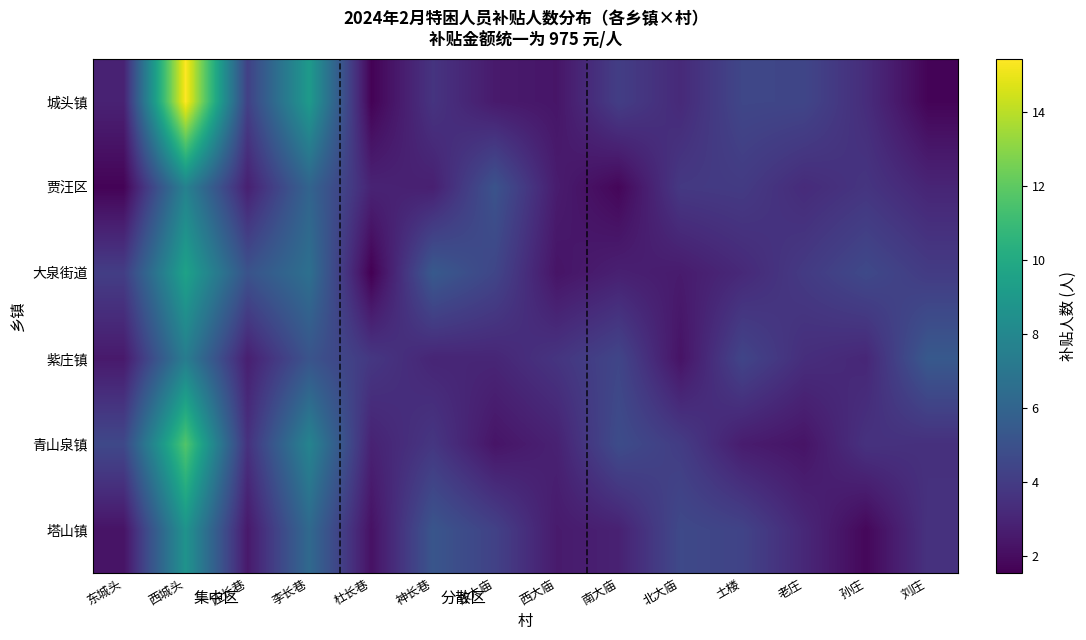

What is the smallest value displayed?

1.6